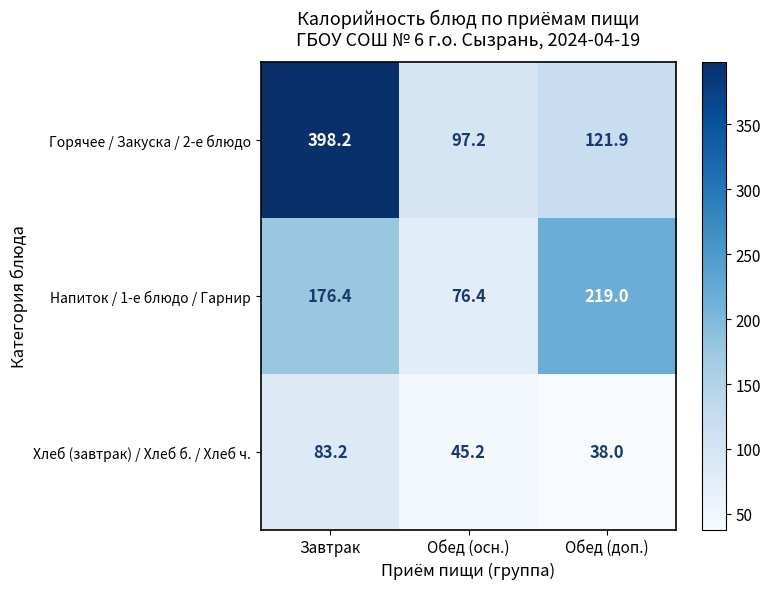

List the series in order of their overall mean, lowest first.

Хлеб (завтрак) / Хлеб б. / Хлеб ч., Напиток / 1-е блюдо / Гарнир, Горячее / Закуска / 2-е блюдо